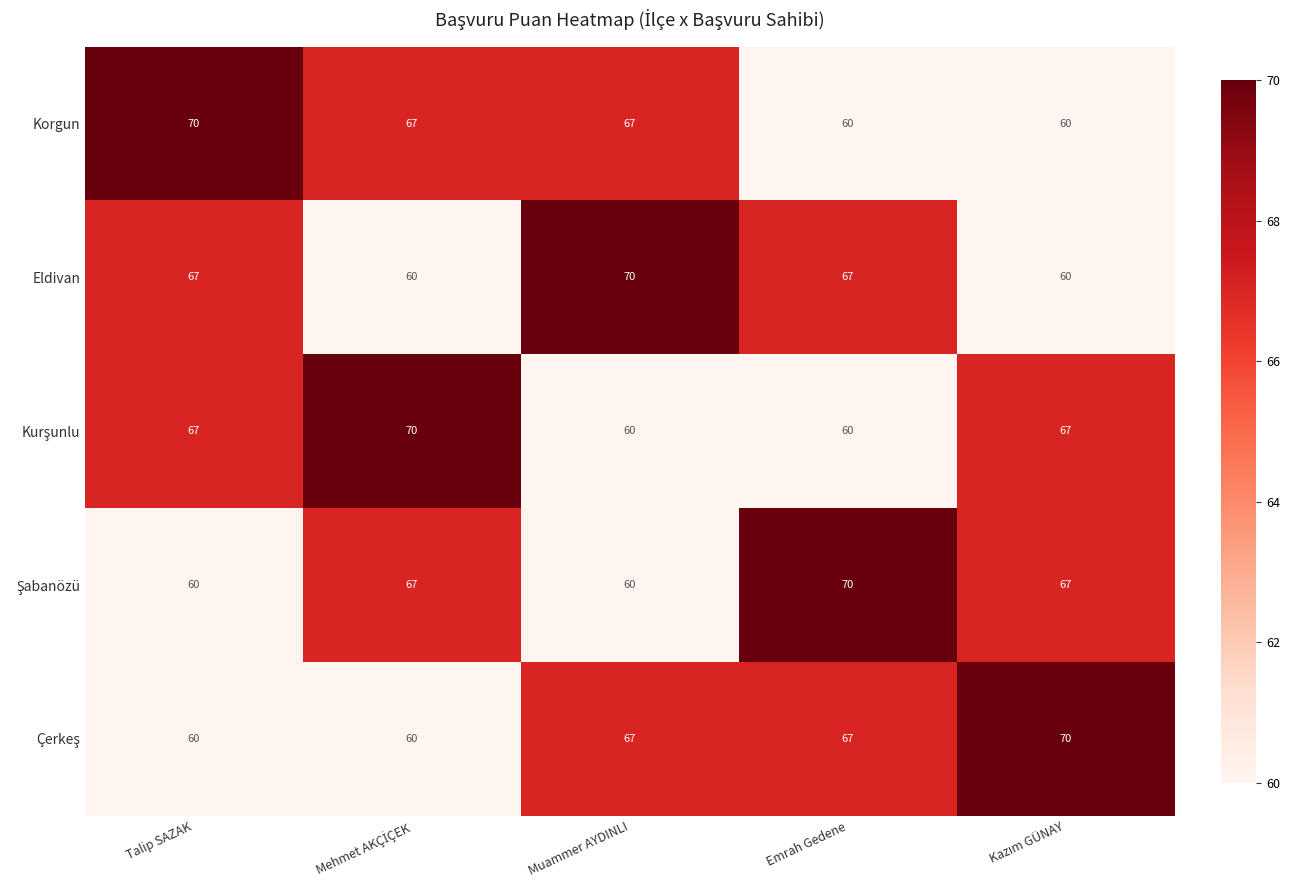

What is the difference between the highest and lowest values at Talip SAZAK?

10